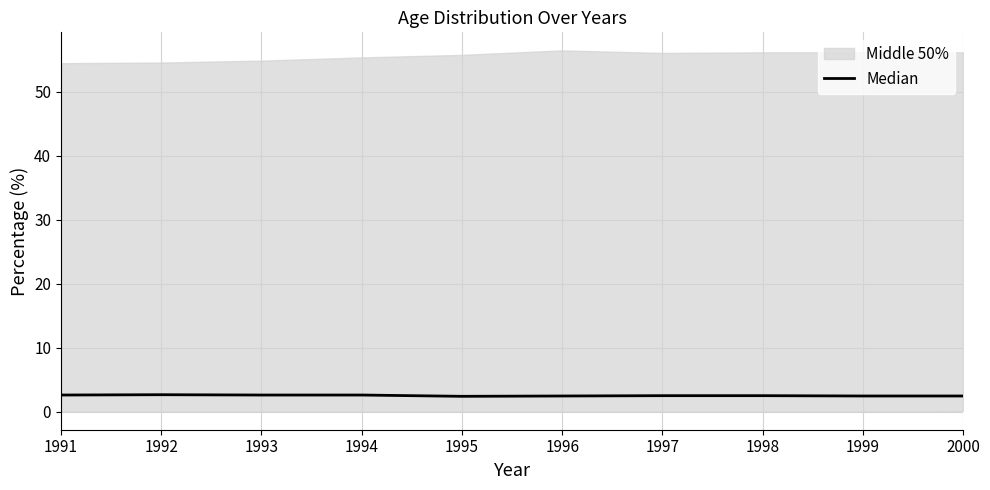

What is the value of the 10th point from the left?

2.5